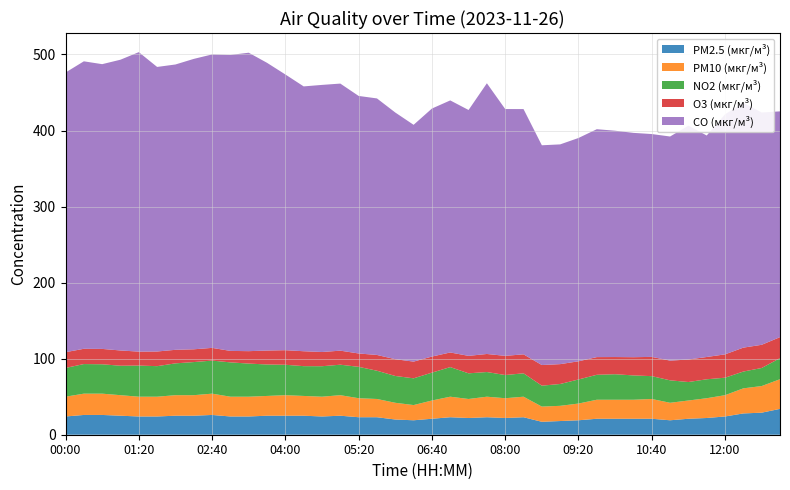

Reading right to left, extract all data points from this chart.

PM2.5 (мкг/м³): 13:00=34.0	12:40=29.0	12:20=28.0	12:00=24.0	11:40=22.0	11:20=21.0	11:00=19.0	10:40=21.0	10:20=21.0	10:00=21.0	09:40=21.0	09:20=19.0	09:00=18.0	08:40=17.0	08:20=23.0	08:00=22.0	07:40=23.0	07:20=22.0	07:00=23.0	06:40=21.0	06:20=19.0	06:00=20.0	05:40=23.0	05:20=23.0	05:00=25.0	04:40=24.0	04:20=25.0	04:00=25.0	03:40=25.0	03:20=24.0	03:00=24.0	02:40=26.0	02:20=25.0	02:00=25.0	01:40=24.0	01:20=24.0	01:00=25.0	00:40=26.0	00:20=26.0	00:00=24.0
PM10 (мкг/м³): 13:00=39.0	12:40=35.0	12:20=33.0	12:00=28.0	11:40=26.0	11:20=24.0	11:00=23.0	10:40=26.0	10:20=25.0	10:00=25.0	09:40=25.0	09:20=22.0	09:00=20.0	08:40=20.0	08:20=27.0	08:00=26.0	07:40=27.0	07:20=25.0	07:00=27.0	06:40=24.0	06:20=20.0	06:00=22.0	05:40=24.0	05:20=25.0	05:00=27.0	04:40=26.0	04:20=26.0	04:00=27.0	03:40=26.0	03:20=26.0	03:00=26.0	02:40=28.0	02:20=27.0	02:00=27.0	01:40=26.0	01:20=26.0	01:00=27.0	00:40=28.0	00:20=28.0	00:00=26.0
NO2 (мкг/м³): 13:00=27.7	12:40=23.7	12:20=22.1	12:00=23.0	11:40=24.9	11:20=24.3	11:00=29.5	10:40=30.0	10:20=32.0	10:00=33.5	09:40=32.8	09:20=31.6	09:00=28.7	08:40=27.5	08:20=30.8	08:00=30.5	07:40=32.5	07:20=33.7	07:00=38.9	06:40=36.6	06:20=35.1	06:00=35.3	05:40=37.1	05:20=41.3	05:00=40.1	04:40=40.1	04:20=39.2	04:00=40.0	03:40=41.4	03:20=43.5	03:00=45.1	02:40=43.5	02:20=43.5	02:00=41.8	01:40=40.2	01:20=40.9	01:00=38.7	00:40=38.6	00:20=38.9	00:00=37.8
O3 (мкг/м³): 13:00=27.6	12:40=30.5	12:20=31.4	12:00=30.7	11:40=29.3	11:20=29.6	11:00=25.9	10:40=25.3	10:20=24.0	10:00=22.6	09:40=23.3	09:20=23.9	09:00=26.1	08:40=27.1	08:20=25.0	08:00=25.2	07:40=23.7	07:20=23.0	07:00=19.2	06:40=21.2	06:20=22.0	06:00=22.1	05:40=20.7	05:20=17.6	05:00=18.5	04:40=18.7	04:20=19.6	04:00=19.2	03:40=18.3	03:20=16.3	03:00=15.1	02:40=16.7	02:20=16.8	02:00=17.8	01:40=19.3	01:20=18.3	01:00=20.1	00:40=20.2	00:20=20.1	00:00=20.7
CO (мкг/м³): 13:00=296.9	12:40=305.5	12:20=321.9	12:00=315.7	11:40=291.2	11:20=307.5	11:00=294.7	10:40=293.0	10:20=295.0	10:00=297.6	09:40=299.7	09:20=293.6	09:00=289.0	08:40=289.0	08:20=322.5	08:00=324.6	07:40=356.0	07:20=323.3	07:00=331.5	06:40=326.1	06:20=311.4	06:00=324.4	05:40=337.3	05:20=338.7	05:00=351.2	04:40=351.2	04:20=348.2	04:00=362.6	03:40=378.3	03:20=392.4	03:00=389.2	02:40=385.9	02:20=381.9	02:00=375.2	01:40=374.2	01:20=393.8	01:00=382.4	00:40=374.4	00:20=378.0	00:00=367.7